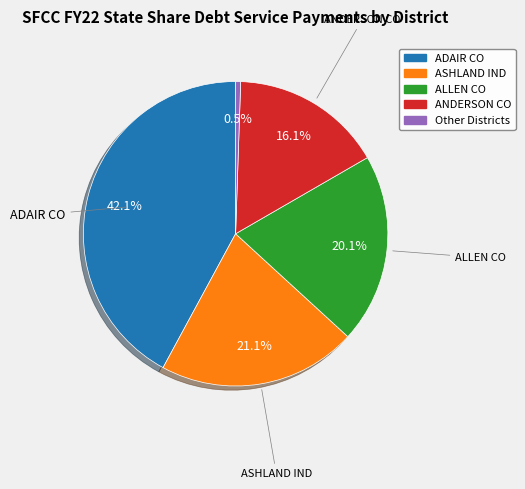

How many segments does this pie chart have?

5